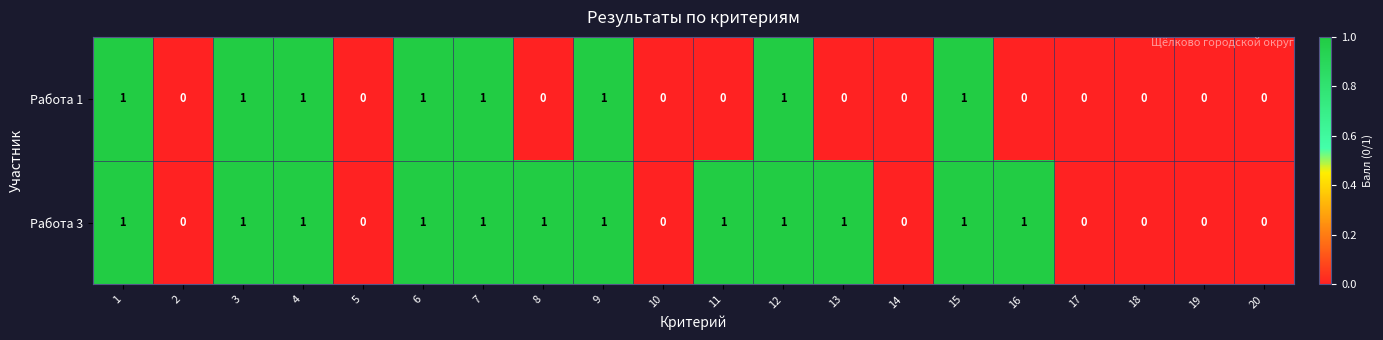

The Работа 1 series shows 0 at 10. True or false?

True